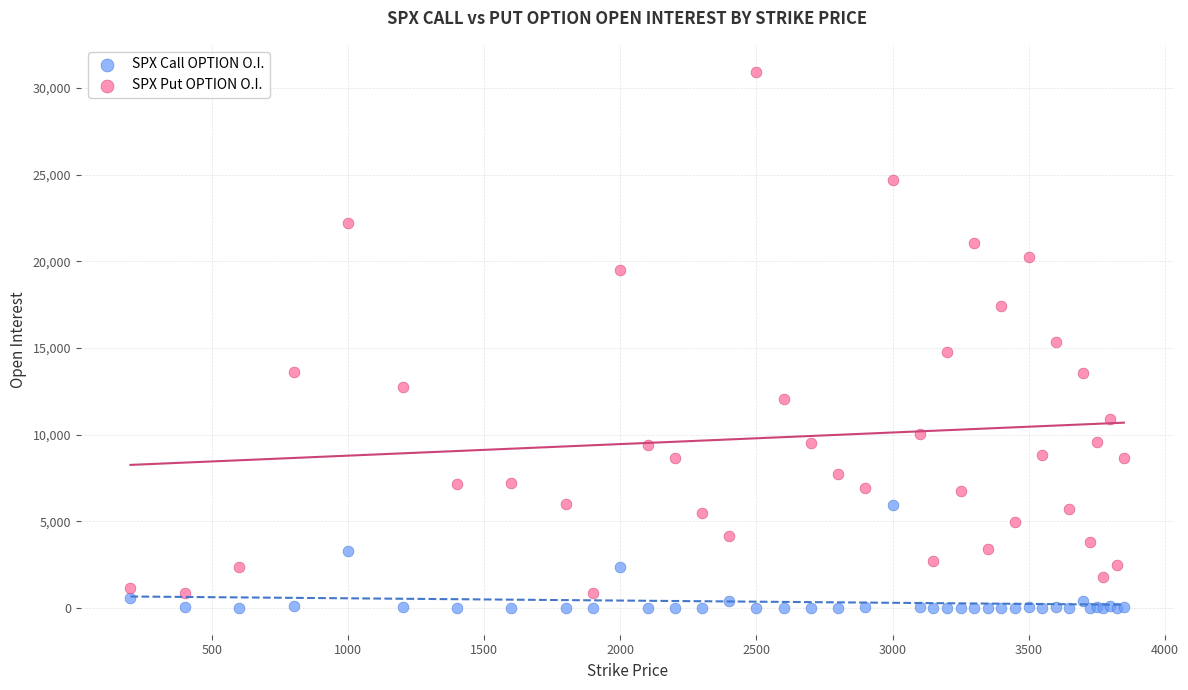

What are all the series names shown in the legend?

SPX Call OPTION O.I., SPX Put OPTION O.I.